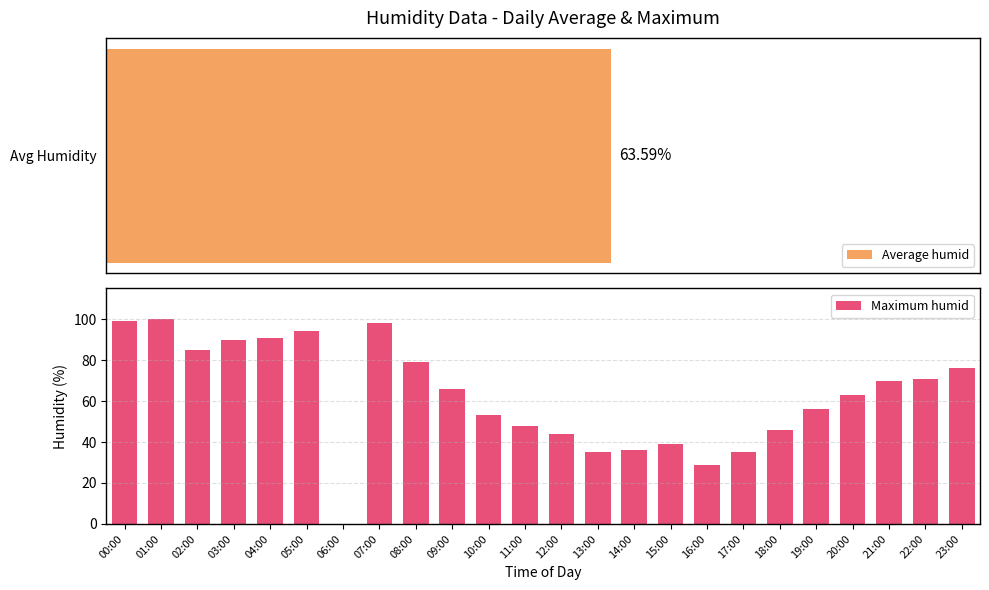

Read the value at 09:00, to the nearest 5.

65